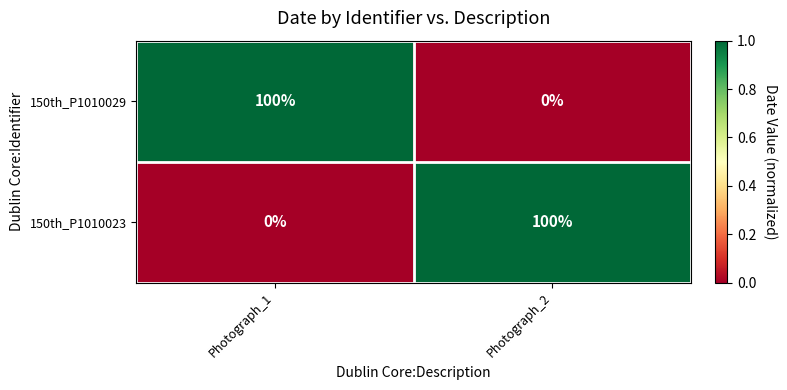

Which category has the lowest value in the 150th_P1010029 series?

Photograph_2